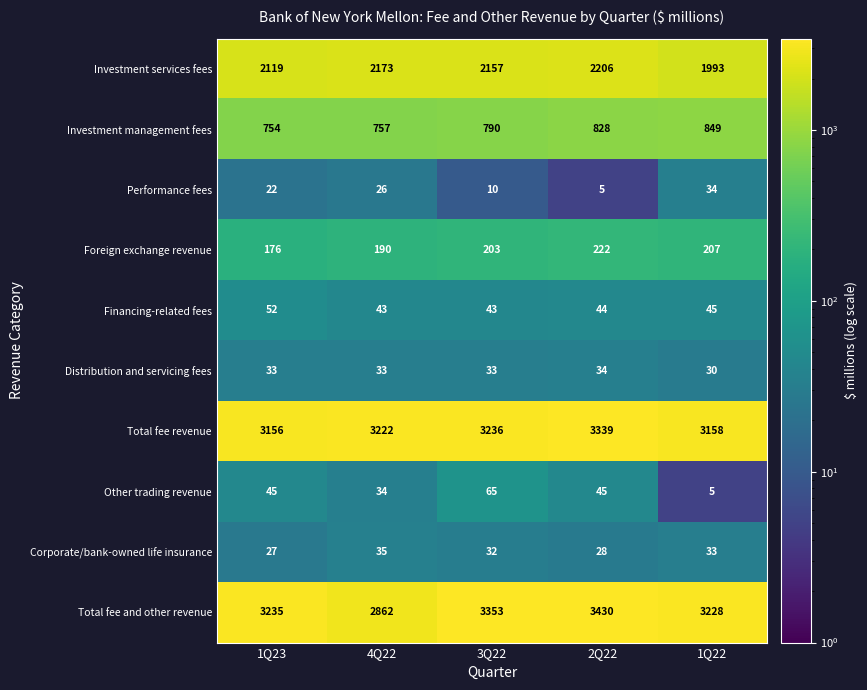

Rank the series at 3Q22 from highest to lowest value.

Total fee and other revenue, Total fee revenue, Investment services fees, Investment management fees, Foreign exchange revenue, Other trading revenue, Financing-related fees, Distribution and servicing fees, Corporate/bank-owned life insurance, Performance fees